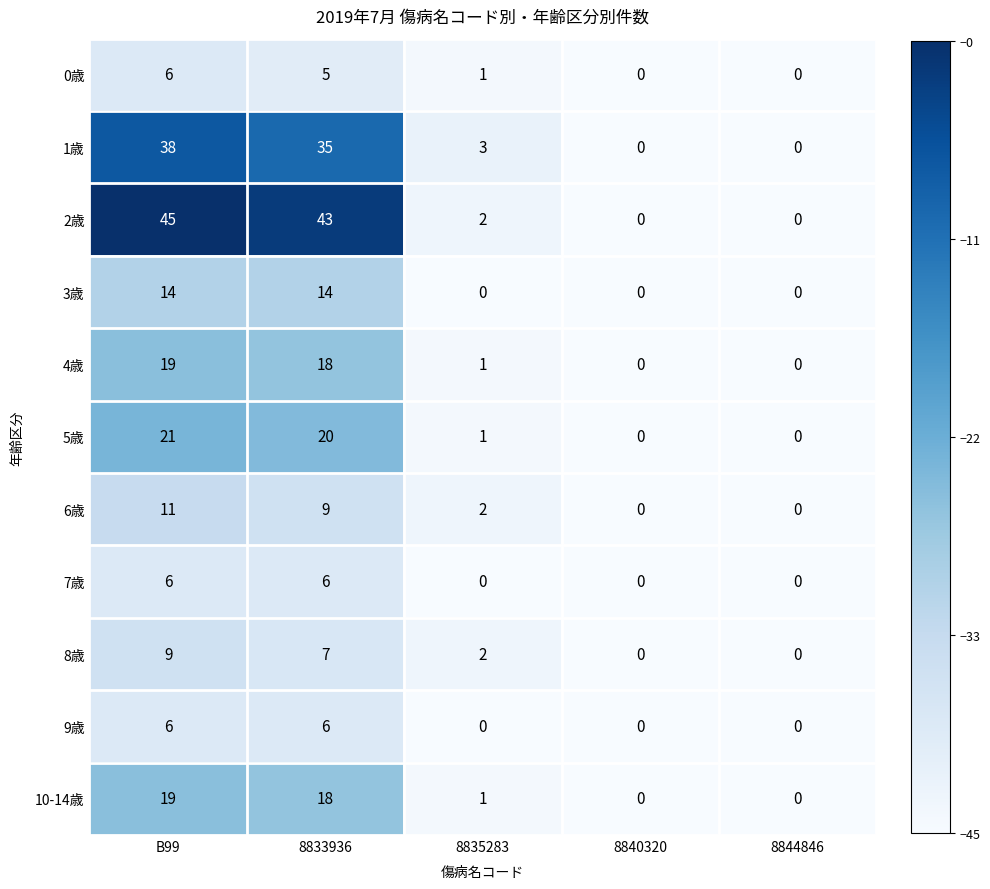

Count the number of categories in the chart.

5